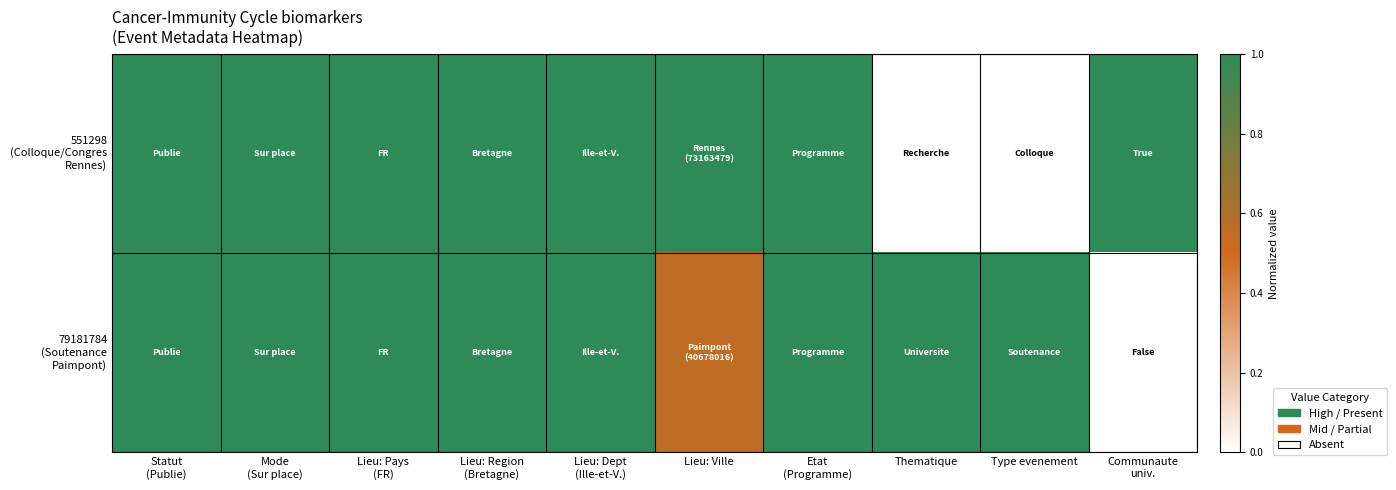

At which category is the sum across all series the highest?

Statut
(Publie)